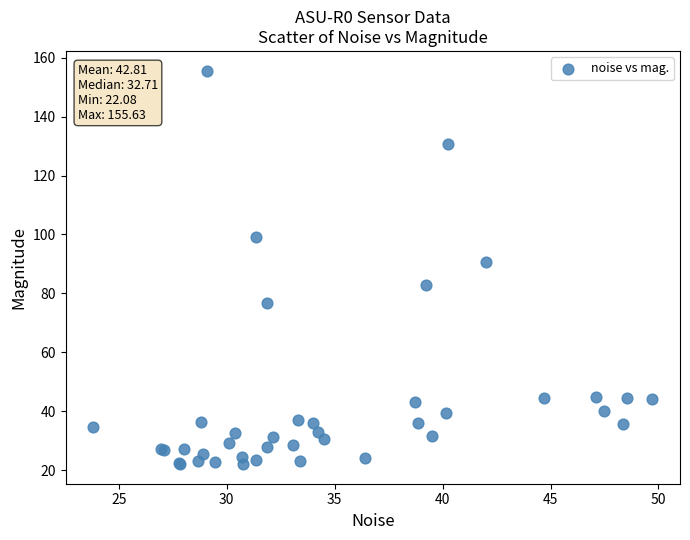

What Y value in the scatter plot is closest to 88?

90.7